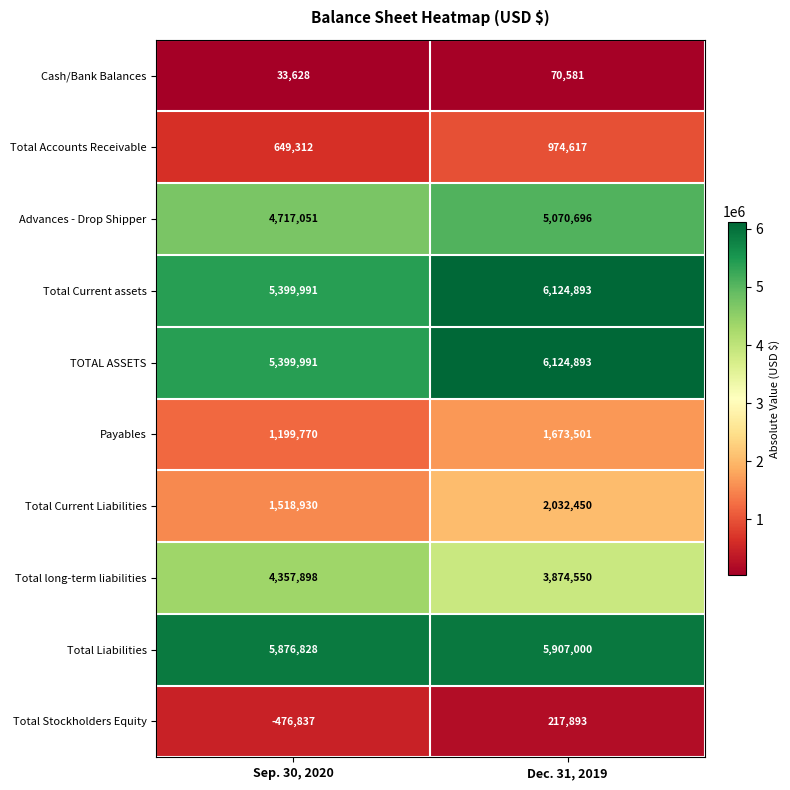

What is the difference between the highest and lowest values at Sep. 30, 2020?

6353665